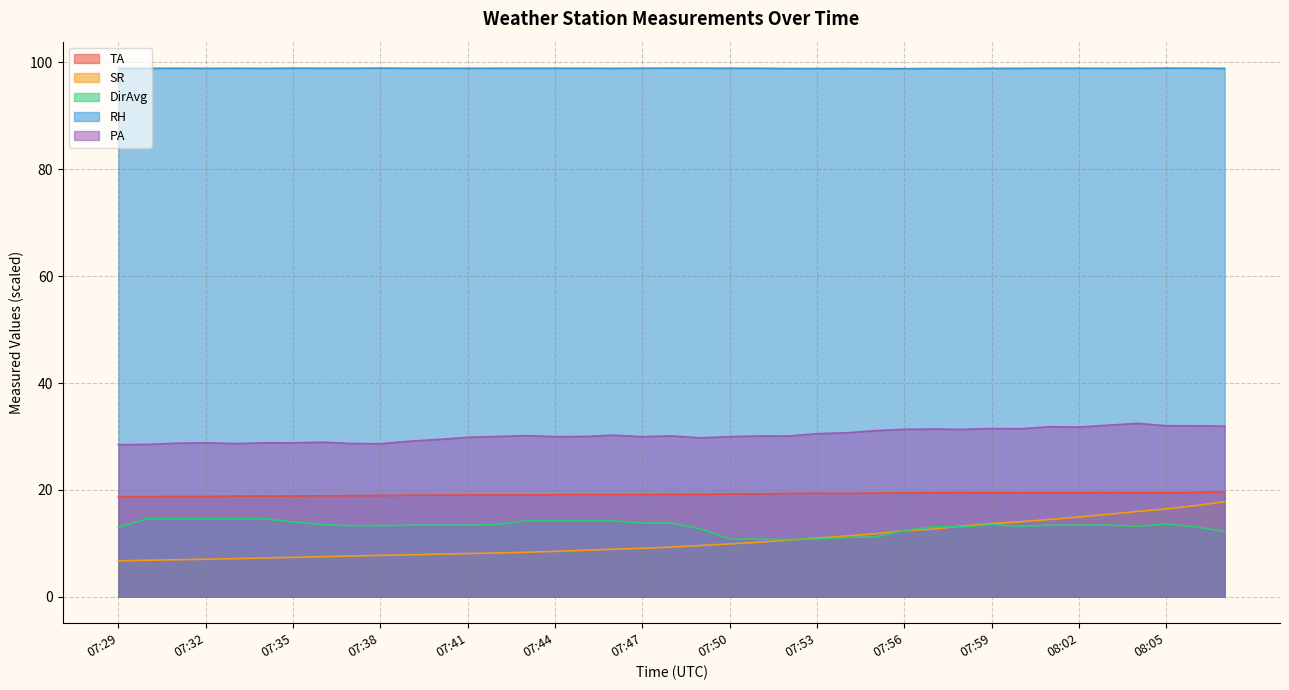

Is the value of TA at 07:29 greater than the value of SR at 07:50?

Yes